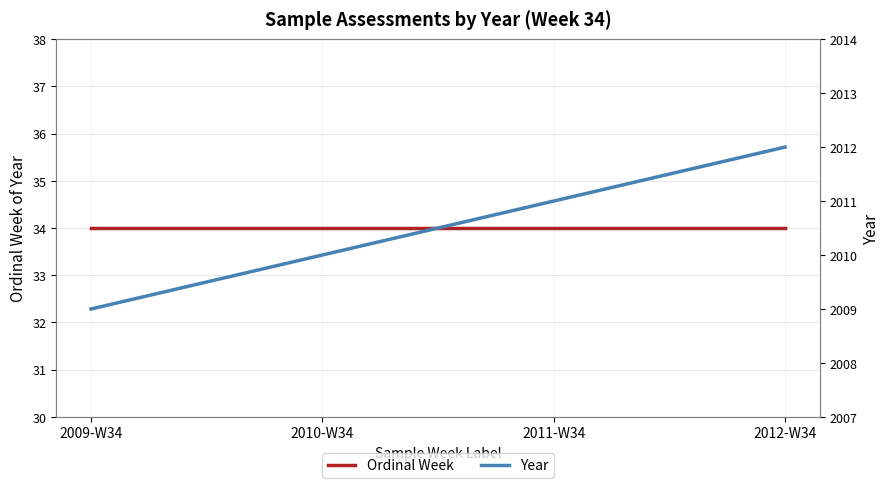

Is the value of Year at 2009-W34 greater than the value of Ordinal Week at 2011-W34?

Yes